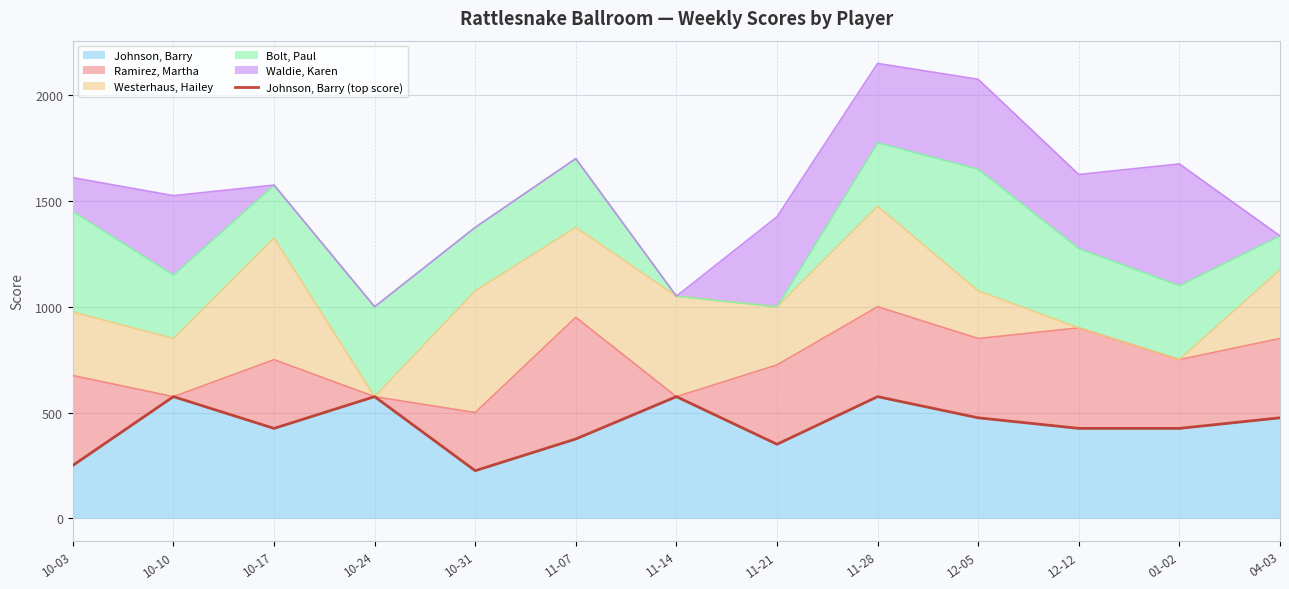

At which category does the data reach its first local valley?

10-17